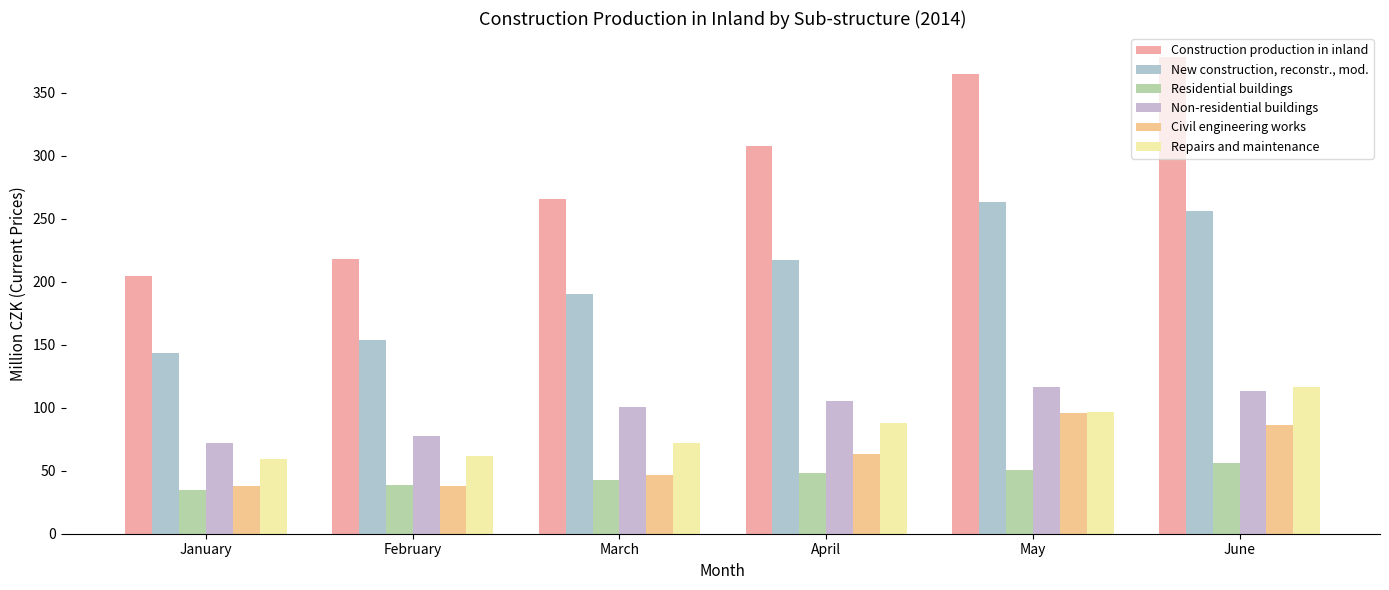

Which series changed the most between January and June?

Construction production in inland